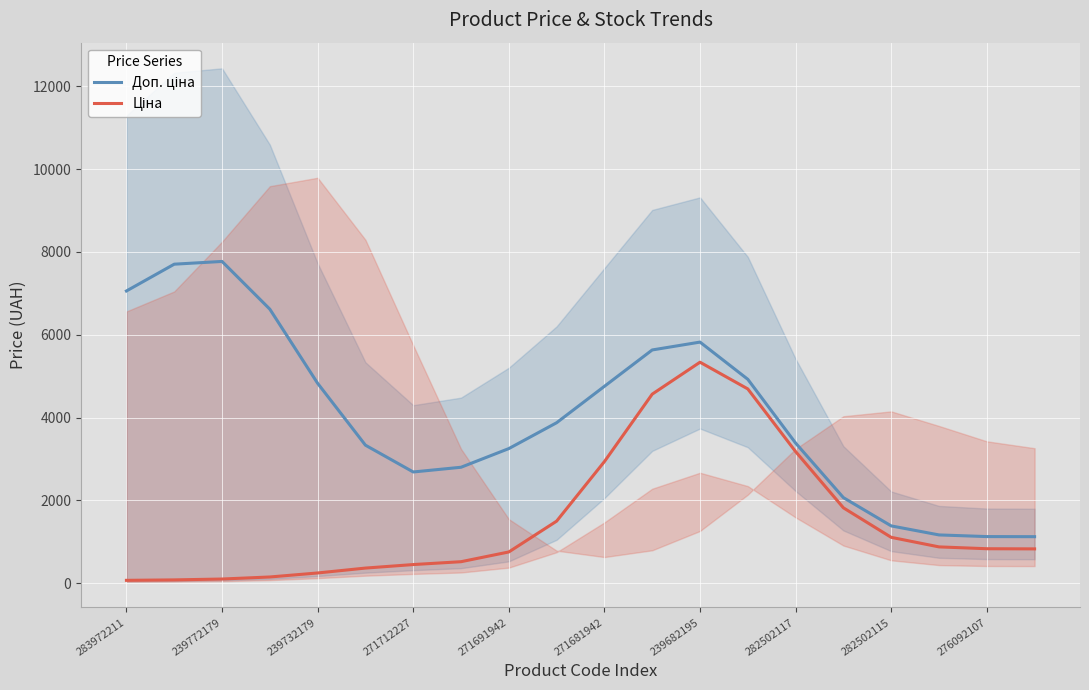

What position from the left is 282502117?

15